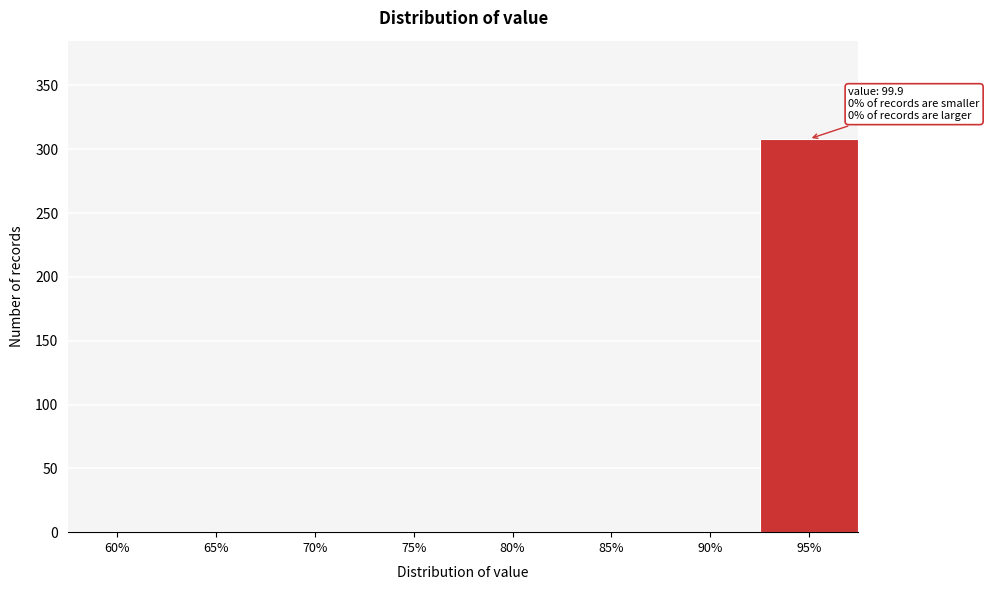

Reading right to left, extract all data points from this chart.

95%=308	90%=0	85%=0	80%=0	75%=0	70%=0	65%=0	60%=0